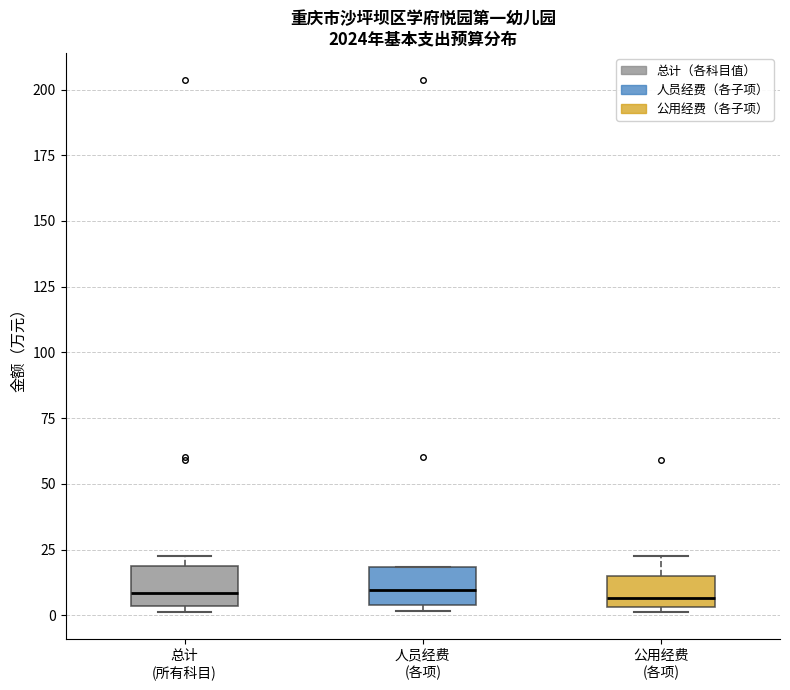

Where does the median line of the box for 人员经费 (各项) sit on the y-axis? The values are not printed on the chart, so give them approximately, as read against the axis.

10